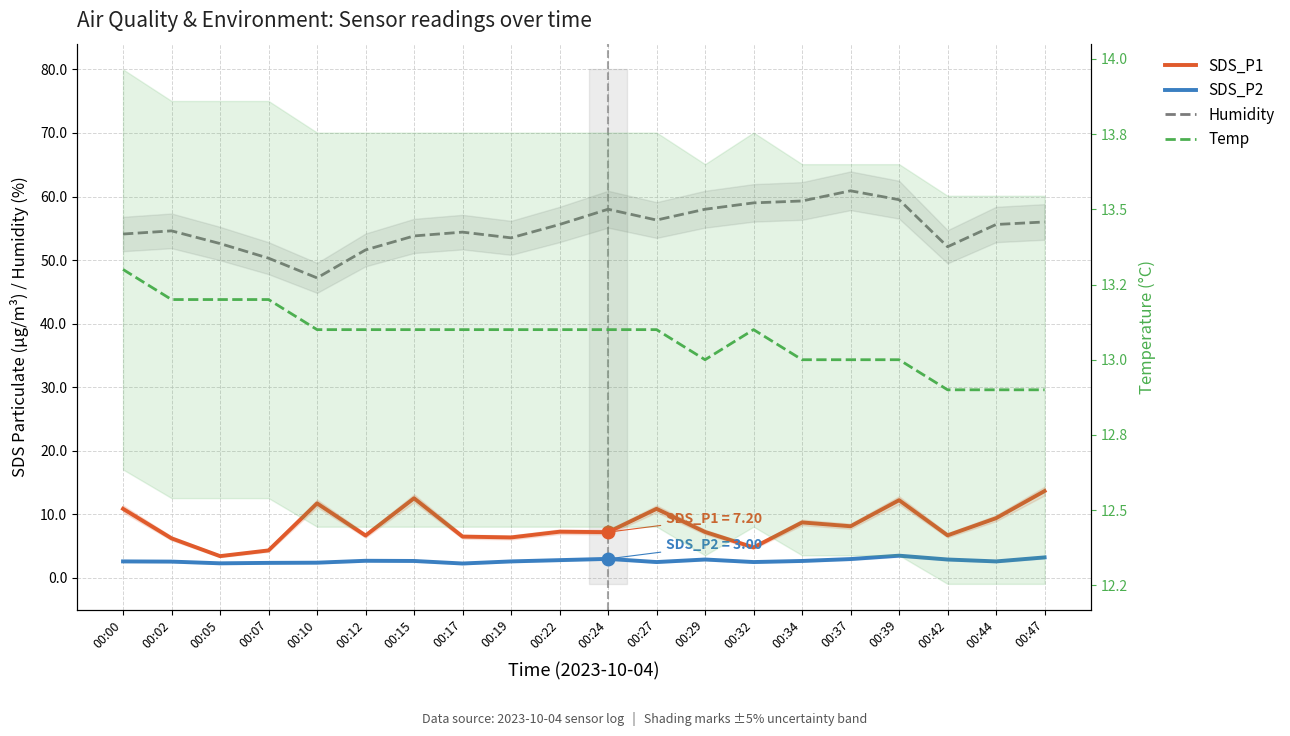

Reading right to left, transcribe all the data shown in this chart.

SDS_P1: 13.7	9.4	6.7	12.2	8.1	8.7	4.8	7.2	10.9	7.2	7.3	6.4	6.5	12.5	6.7	11.7	4.3	3.4	6.2	10.9
SDS_P2: 3.2	2.6	2.9	3.5	3.0	2.7	2.5	2.9	2.5	3.0	2.8	2.6	2.3	2.7	2.7	2.4	2.4	2.3	2.6	2.6
Humidity: 56.0	55.6	52.1	59.5	60.9	59.3	59.0	58.0	56.3	58.0	55.6	53.5	54.4	53.8	51.6	47.2	50.3	52.6	54.6	54.1
Temp: 12.9	12.9	12.9	13.0	13.0	13.0	13.1	13.0	13.1	13.1	13.1	13.1	13.1	13.1	13.1	13.1	13.2	13.2	13.2	13.3